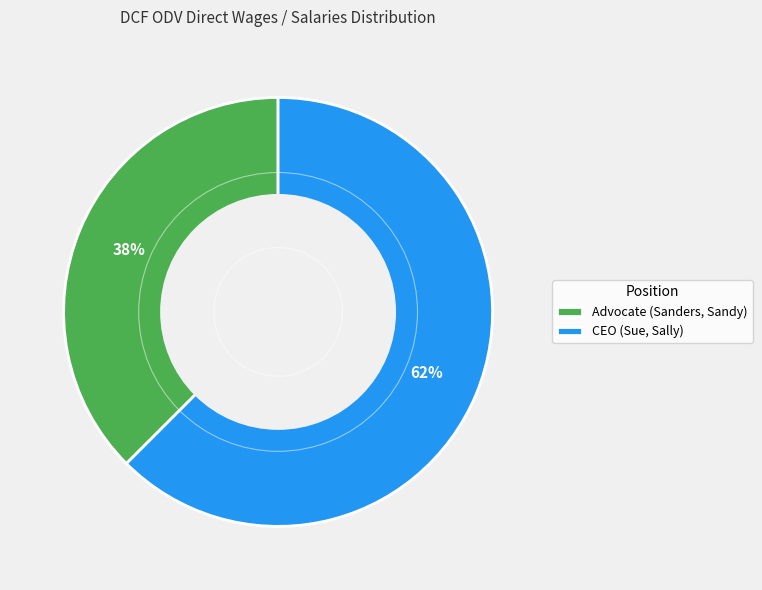

What is the majority slice?

CEO (Sue, Sally)